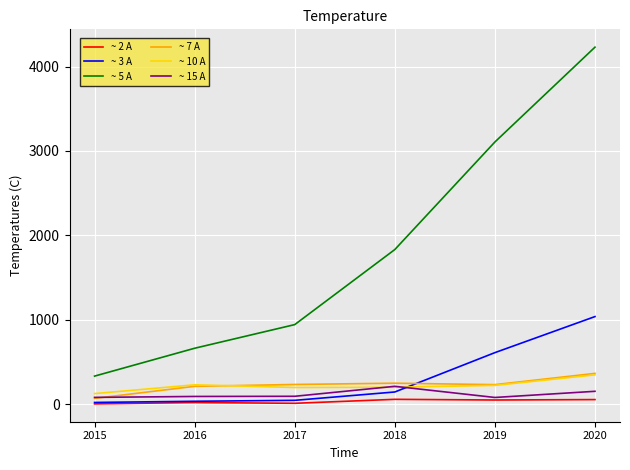

Is the value of ~ 10 A at 2020 greater than the value of ~ 3 A at 2017?

Yes